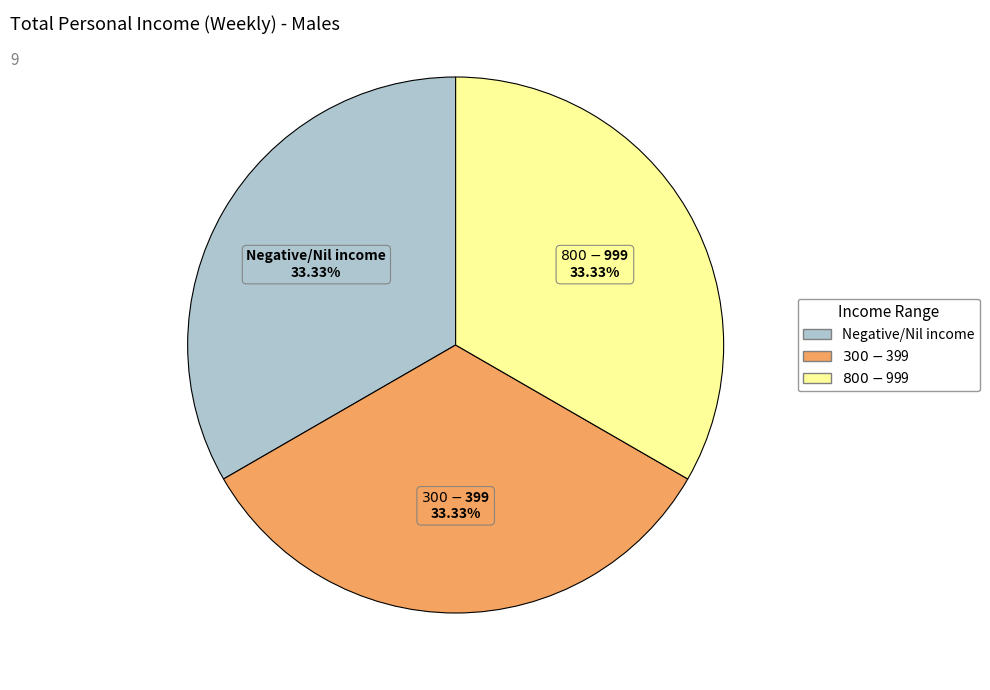

Is there a majority slice in this chart?

No